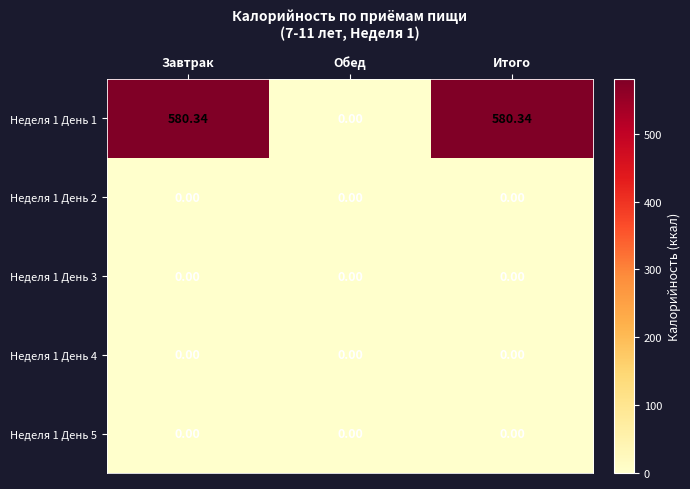

Where is Неделя 1 День 1 nearest to the value 290?

Обед